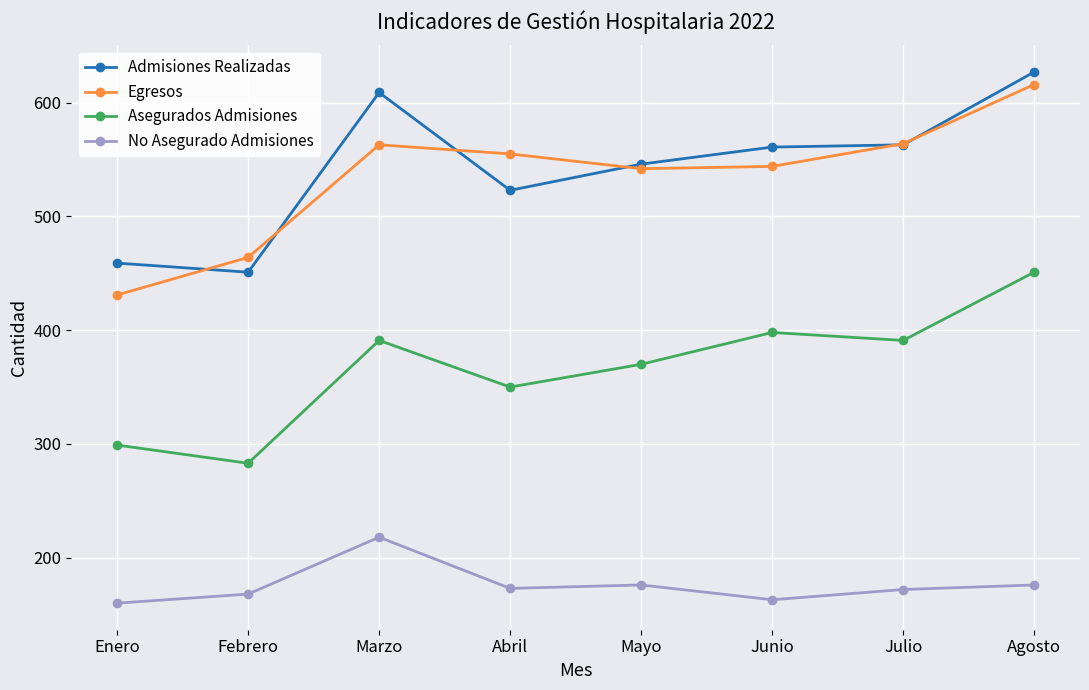

What value does the Asegurados Admisiones series have at Agosto, to the nearest 10?

450